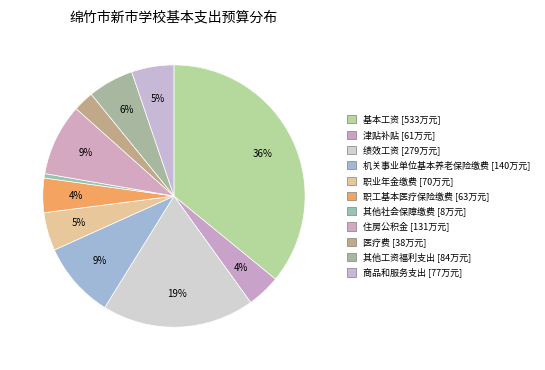

Count the number of slices in the pie.

11